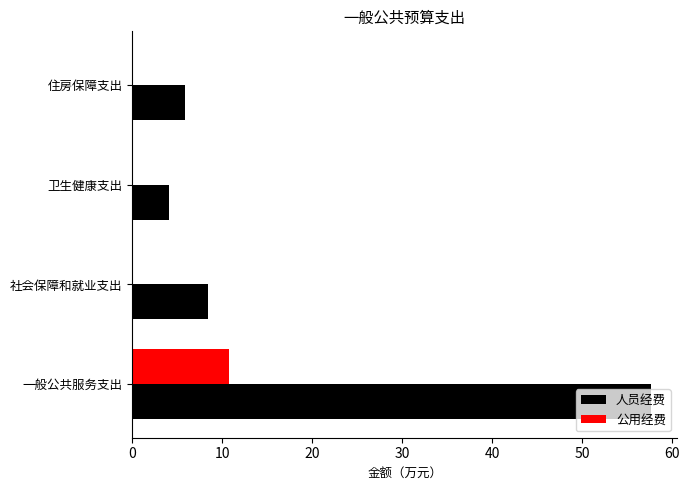

Which series has the largest total across all categories?

人员经费